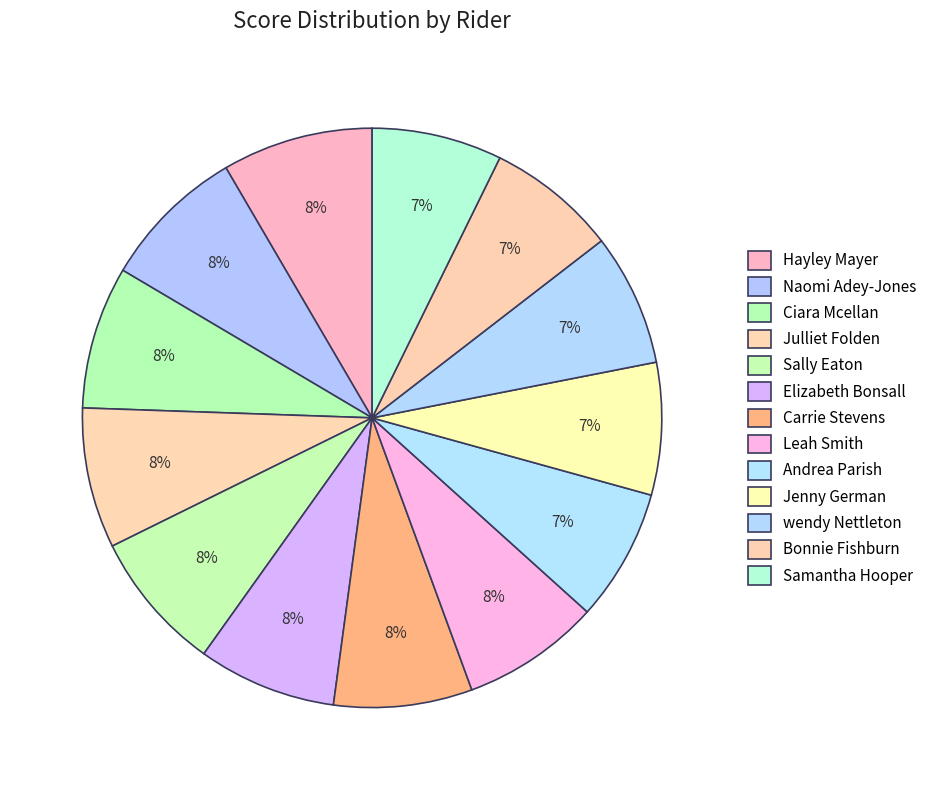

True or false: Samantha Hooper accounts for 1% of the total.

False